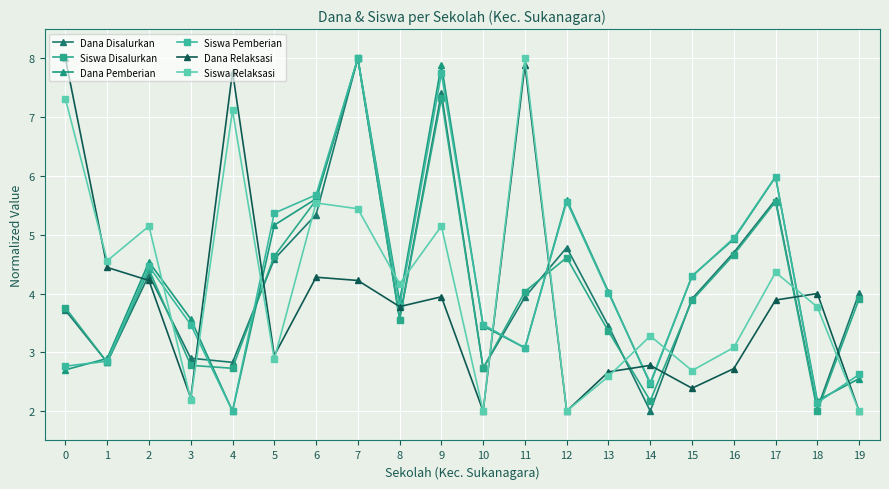

At how many categories does at least one series exceed 5?

10